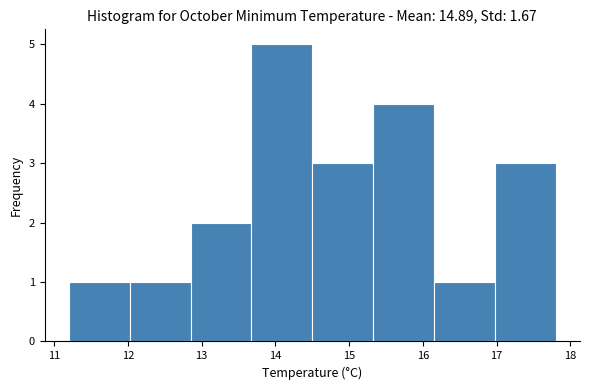

Reading left to right, list every bar in this chart as the range it spans on the x-axis followed by its height. Neither the bar edges nor the heights are printed on the chart, so give them approximately, as read against the axes.

11.2 to 12.0: 1
12.0 to 12.9: 1
12.9 to 13.7: 2
13.7 to 14.5: 5
14.5 to 15.3: 3
15.3 to 16.2: 4
16.2 to 17.0: 1
17.0 to 17.8: 3